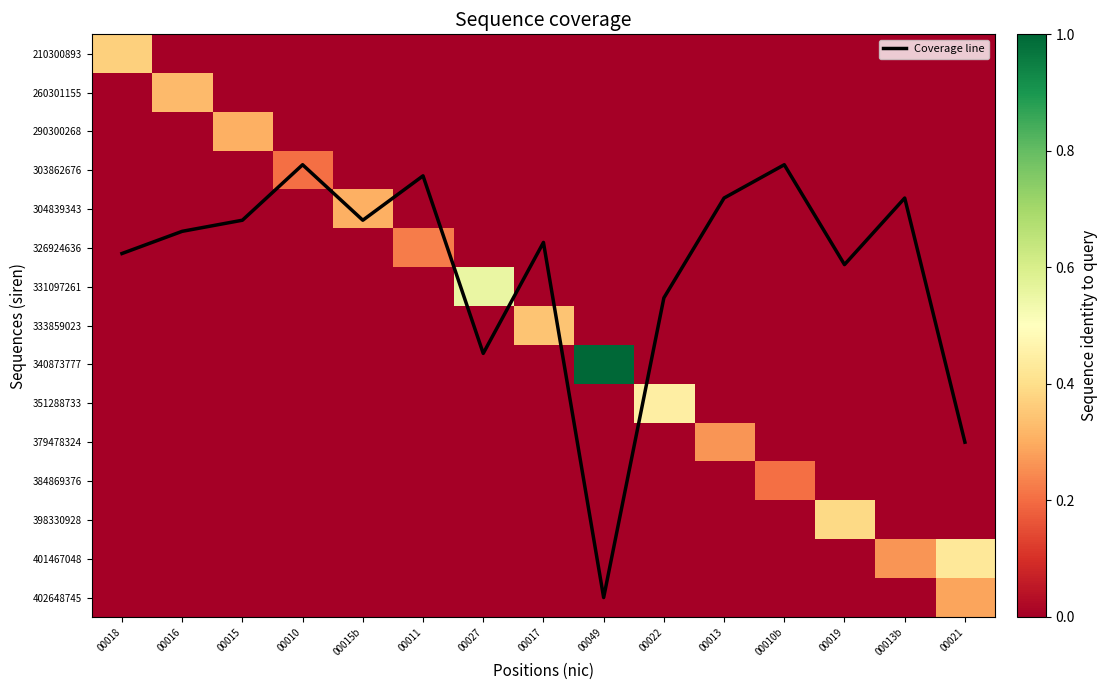

What is the sum of the 303862676 values at 00019 and 00010?

0.2